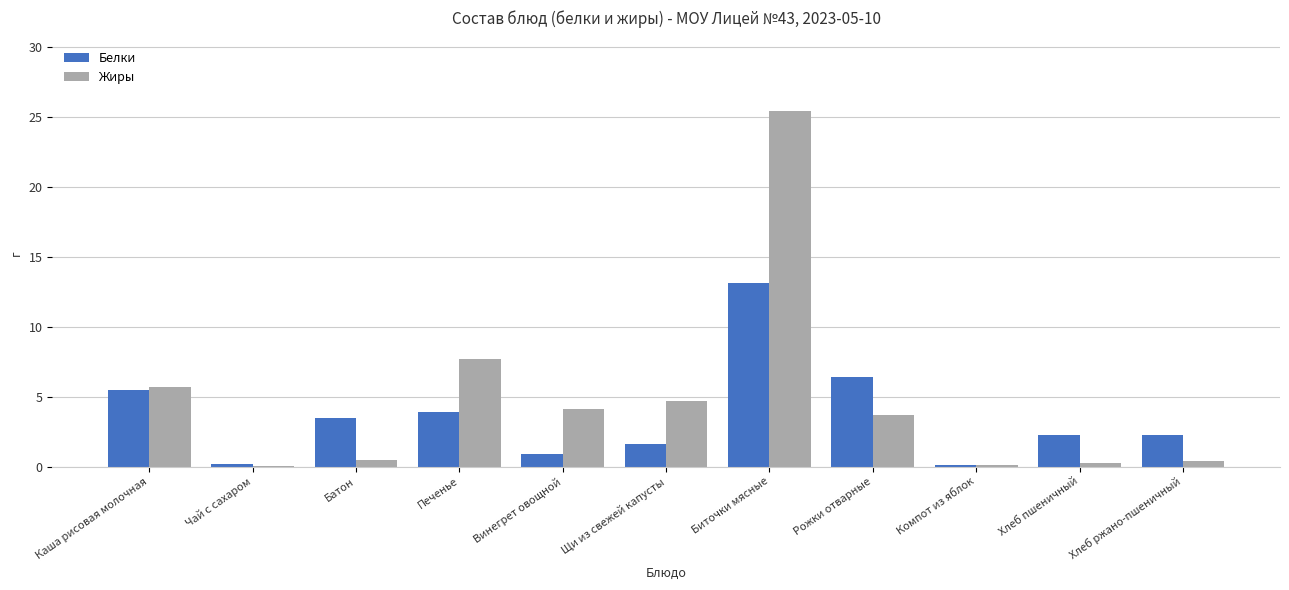

Where does the Жиры series first go above 3?

Каша рисовая молочная